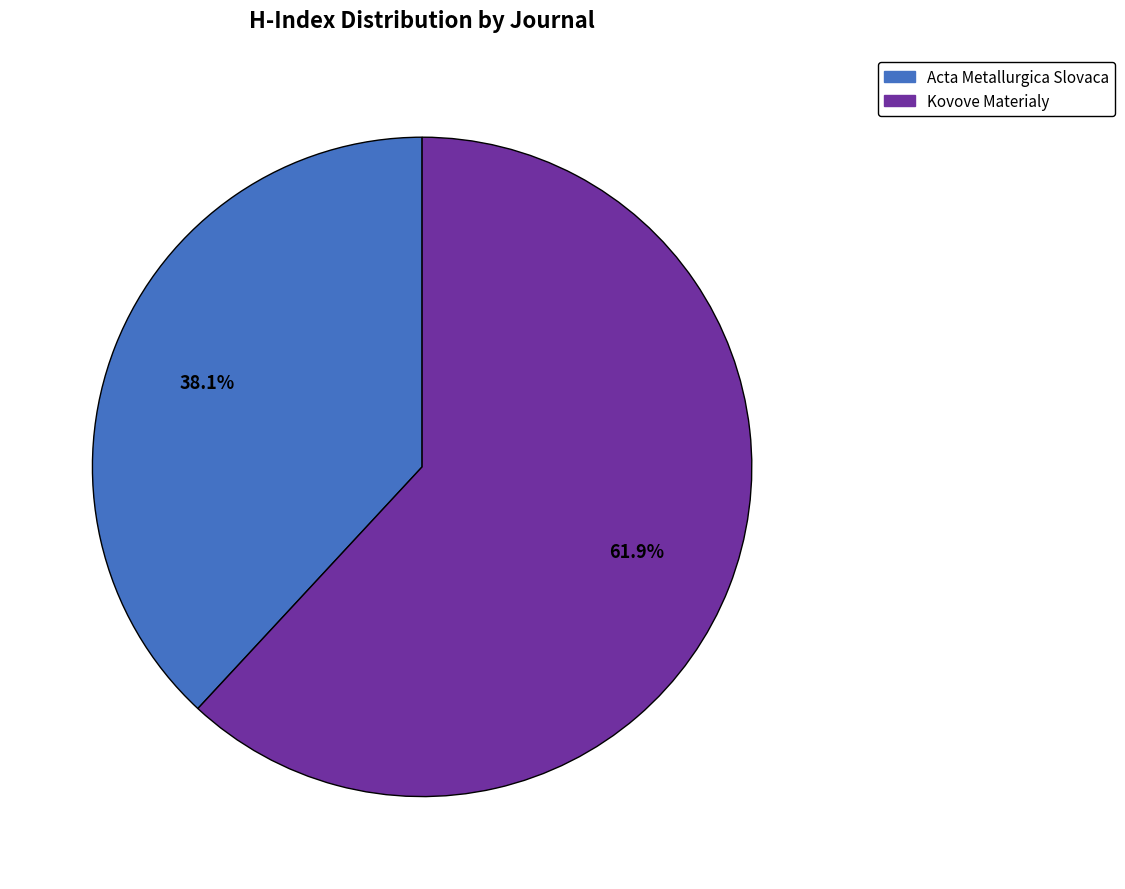

What percentage do Acta Metallurgica Slovaca and Kovove Materialy together represent?

100.0%